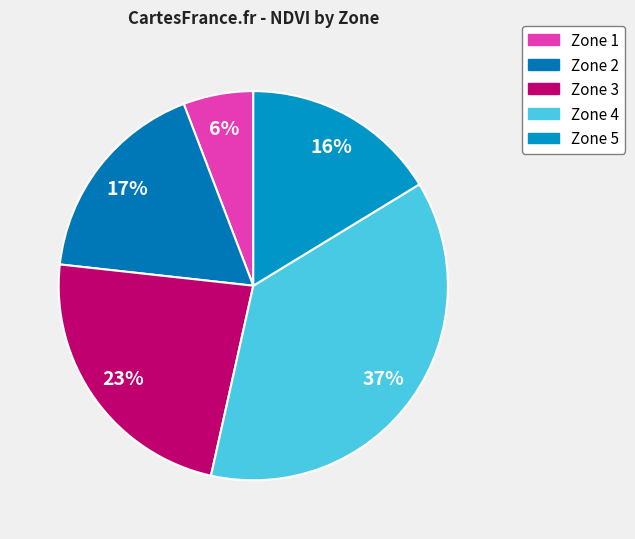

Which category has the biggest portion of the pie?

Zone 4